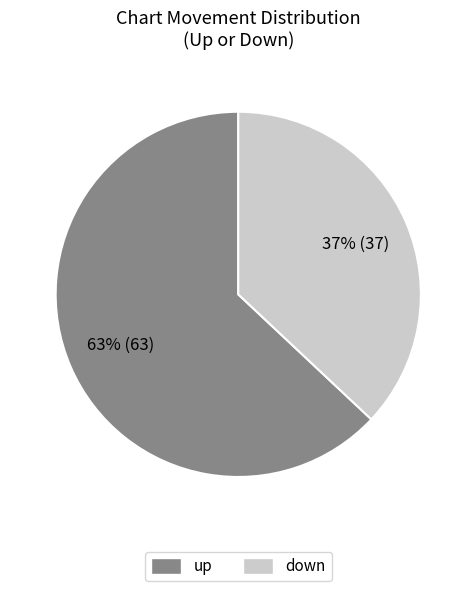

Do down and up together represent more than half of the pie?

Yes